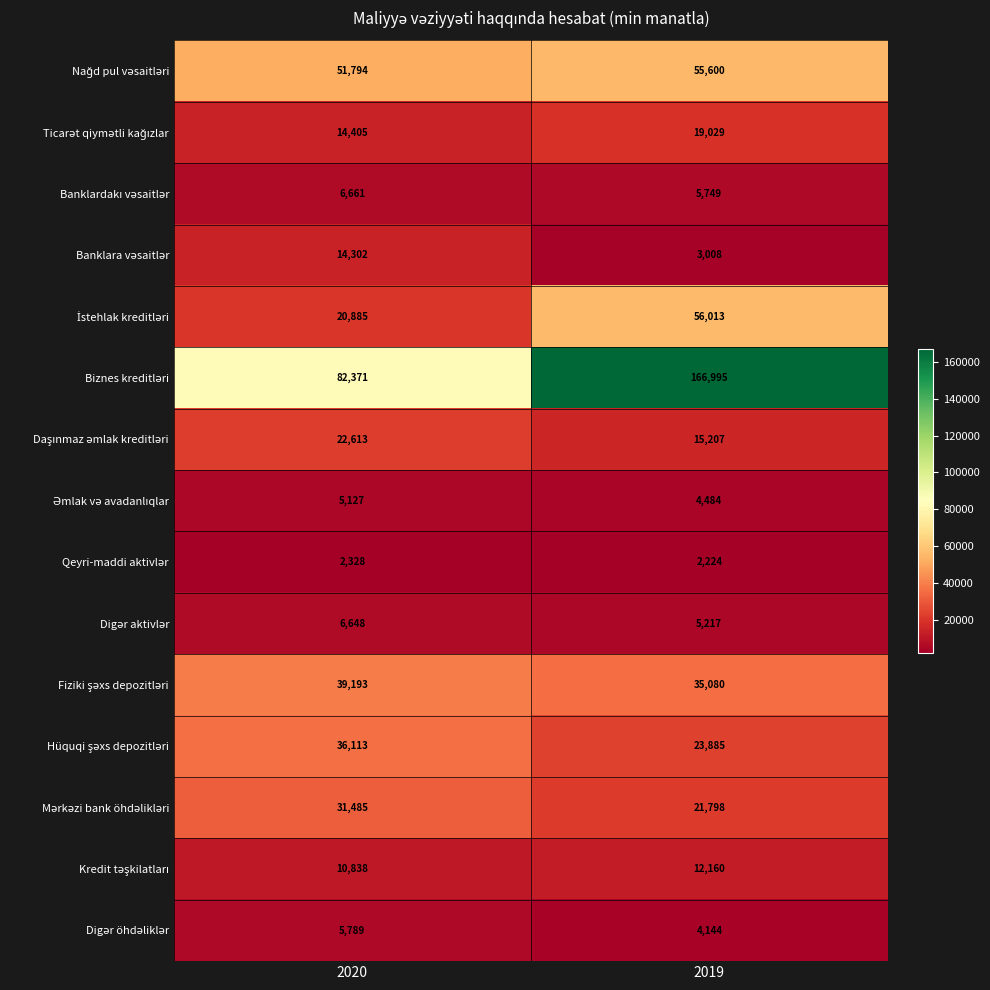

What is the spread (max minus min) of values at 2020?

80043